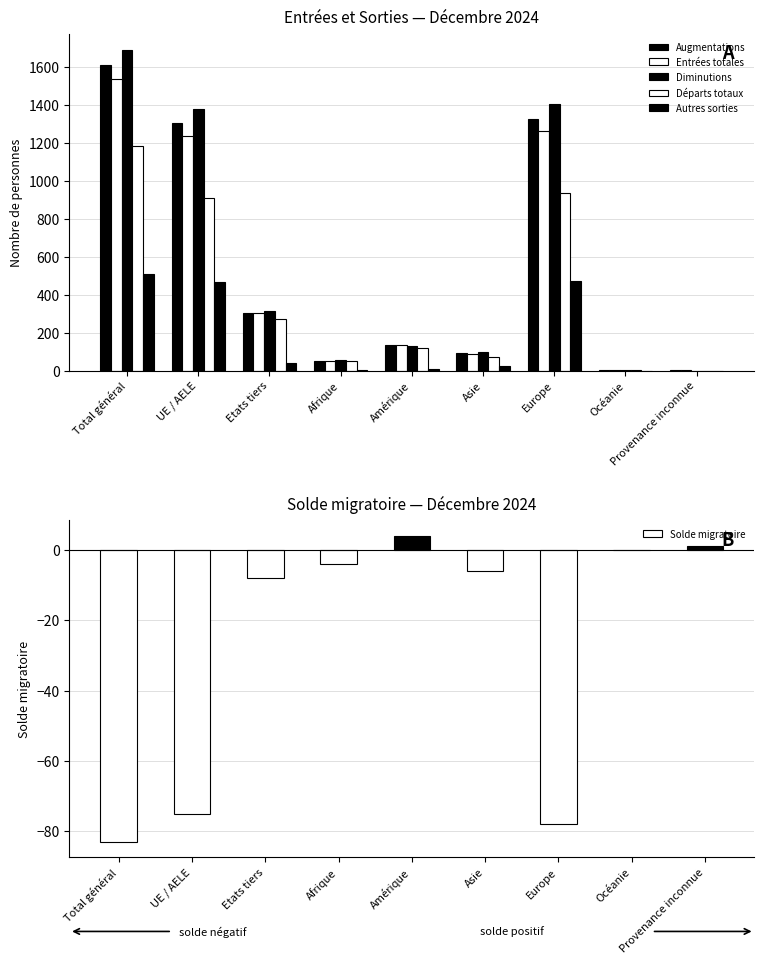

What is the label of the 5th bar from the left?

Amérique